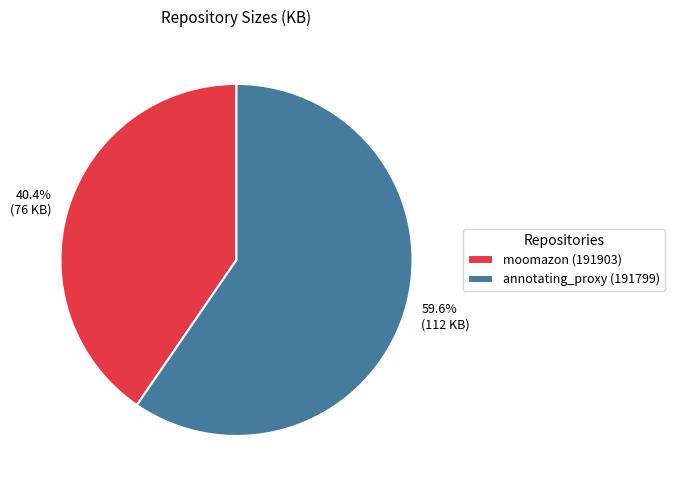

True or false: moomazon (191903) accounts for 40% of the total.

True